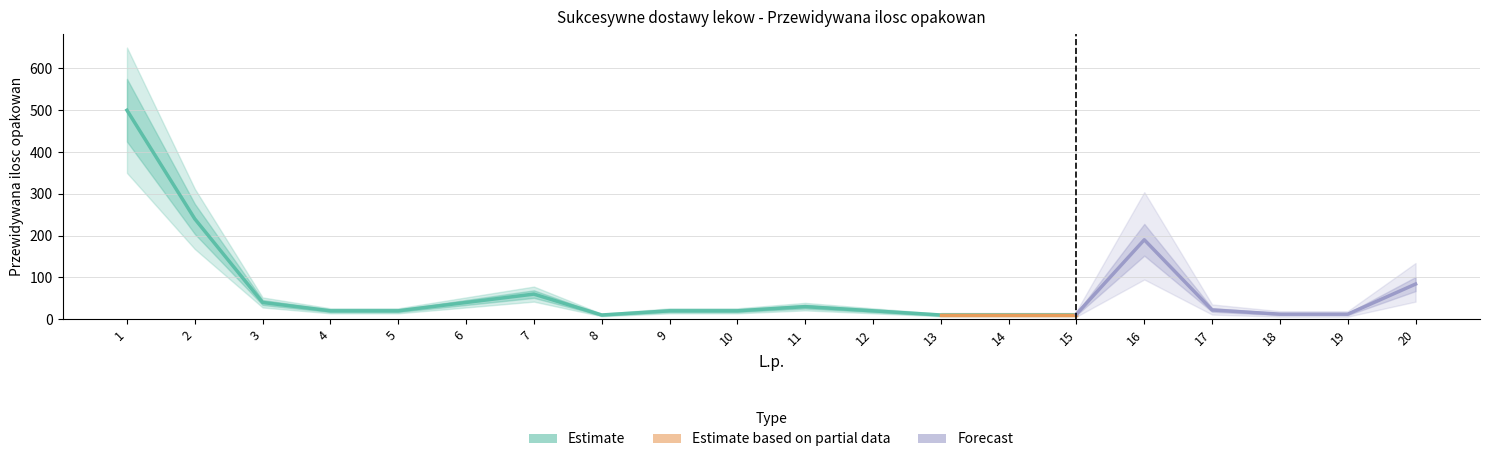

Does the chart have visible grid lines?

Yes